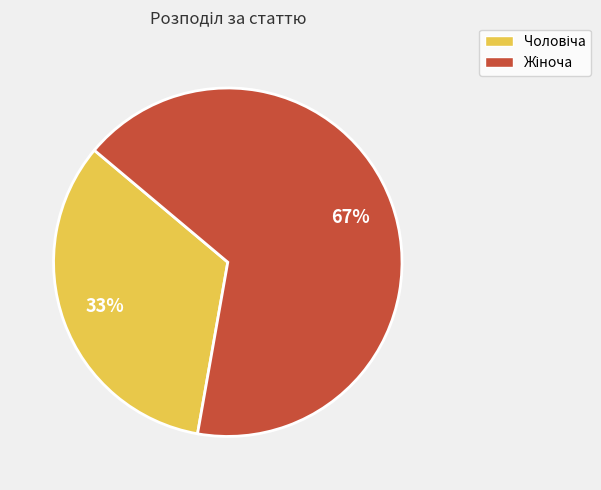

Does any single category account for the majority?

Yes